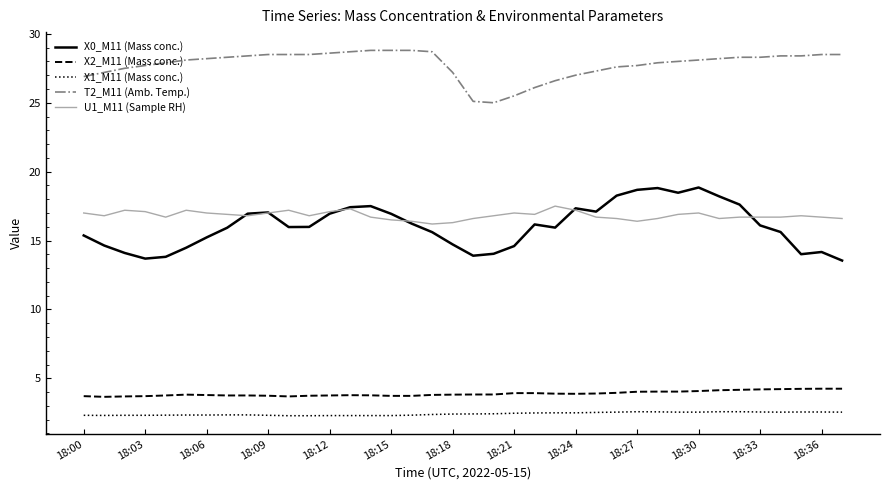

True or false: T2_M11 (Amb. Temp.) and U1_M11 (Sample RH) intersect in this chart.

False